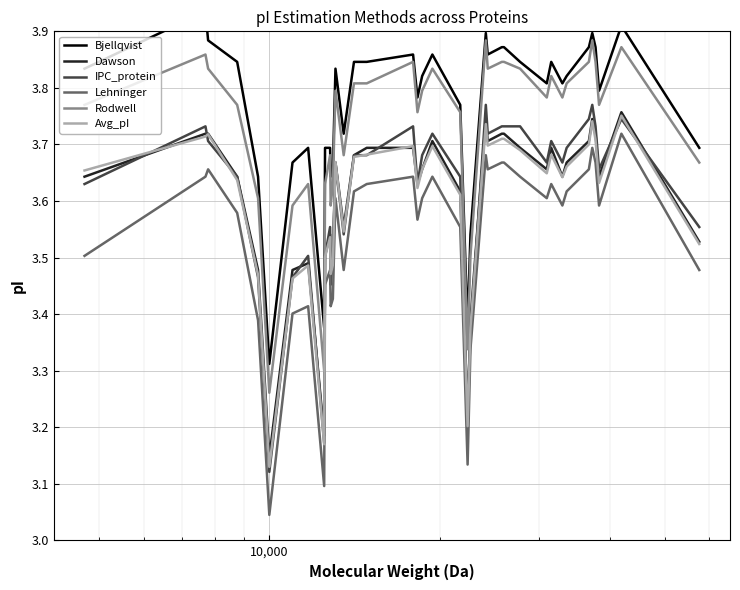

In Bjellqvist, how many points are lower than both neighbors (excluding endpoints)?

10